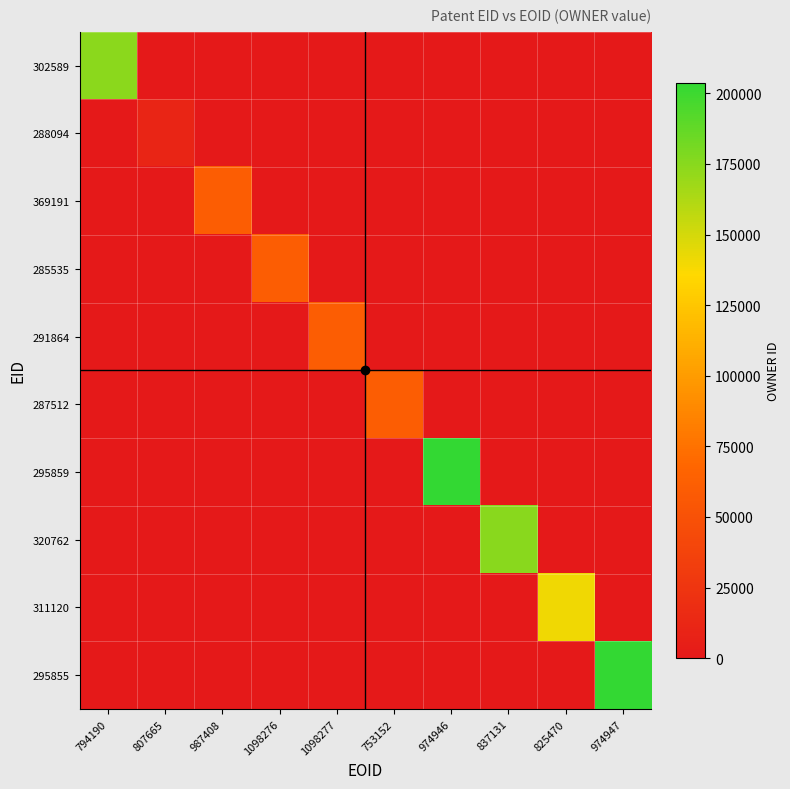

At 794190, list the series in order from smallest to largest.

288094, 369191, 285535, 291864, 287512, 295859, 320762, 311120, 295855, 302589